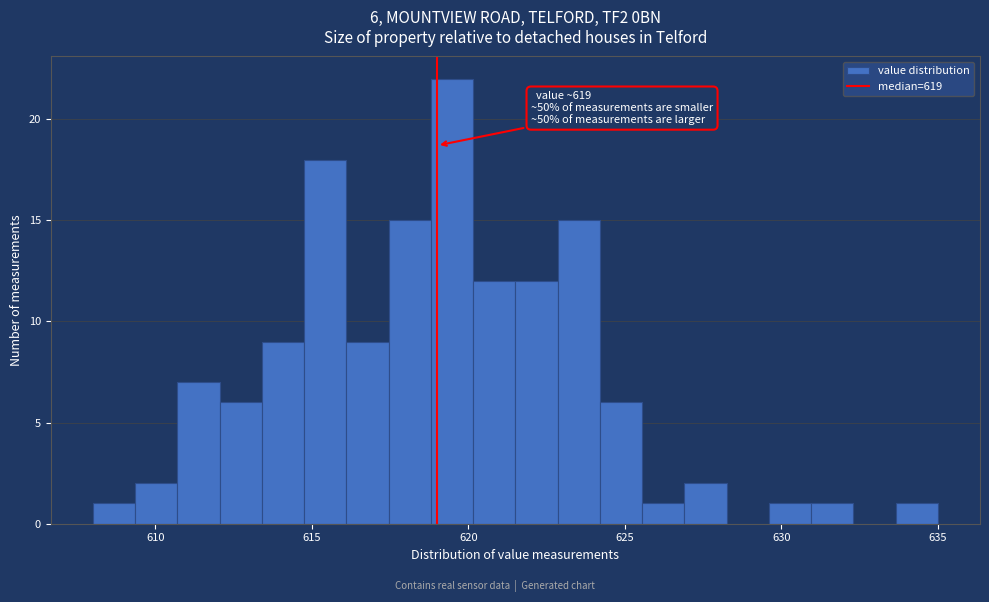

Read against the x-axis, roughly where is the centre of the tallest bar?

619.5